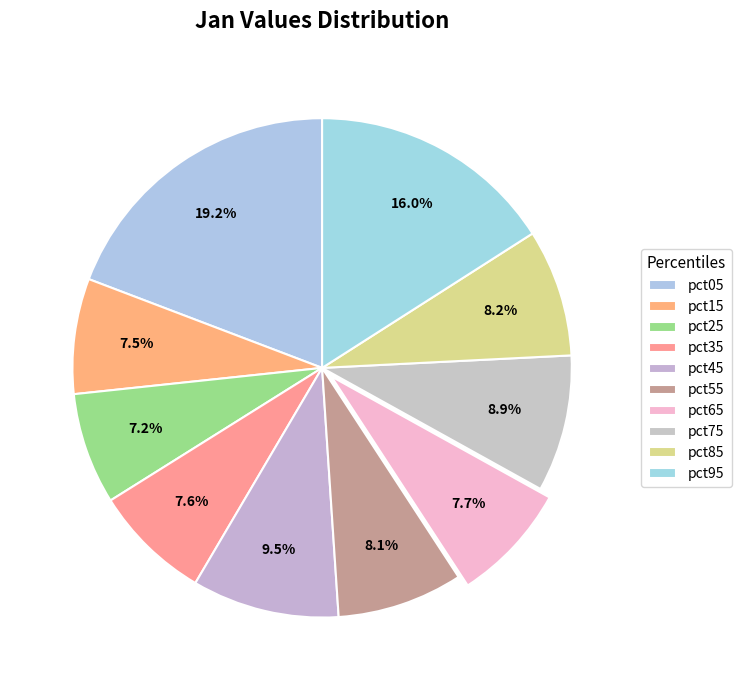

What is the total percentage of pct85 and pct65?

16.0%